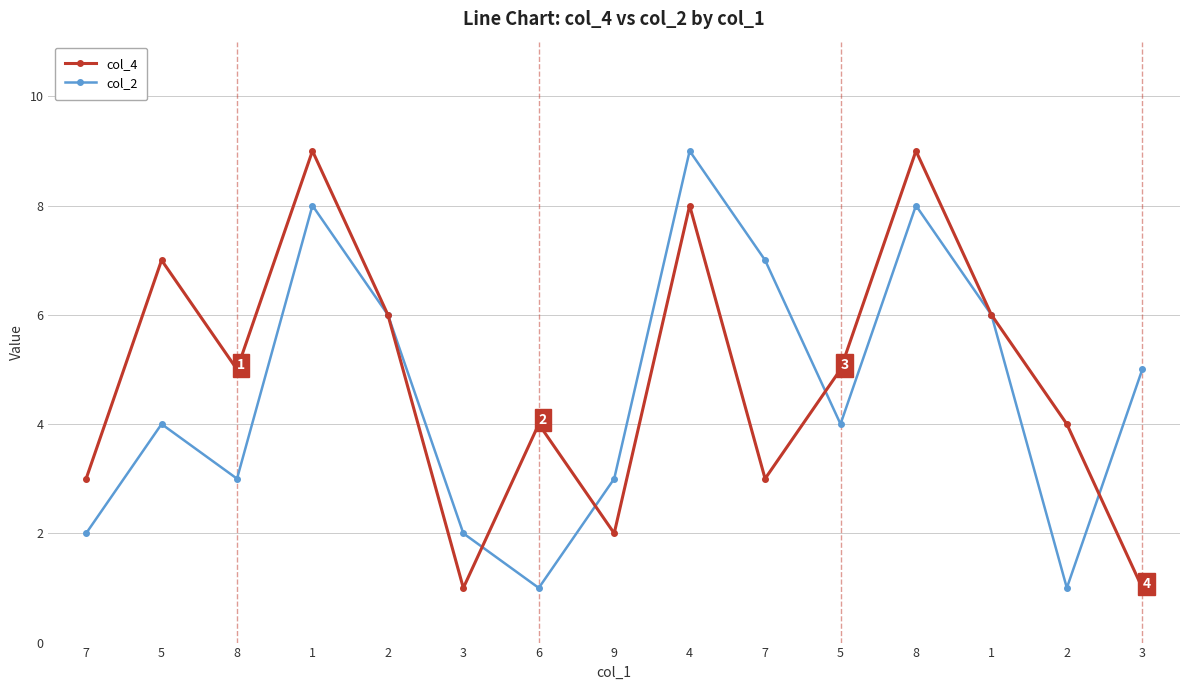

How many lines are shown in the chart?

2